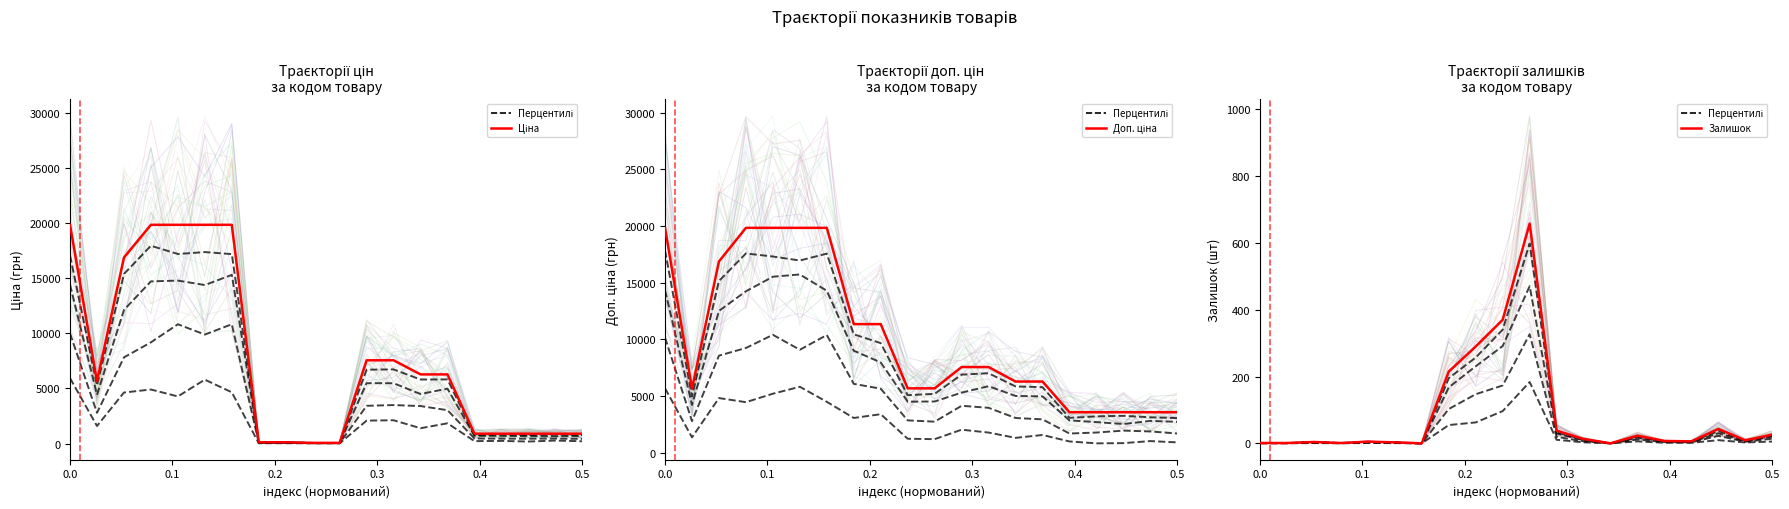

Is this an area chart (filled region under the line)?

No